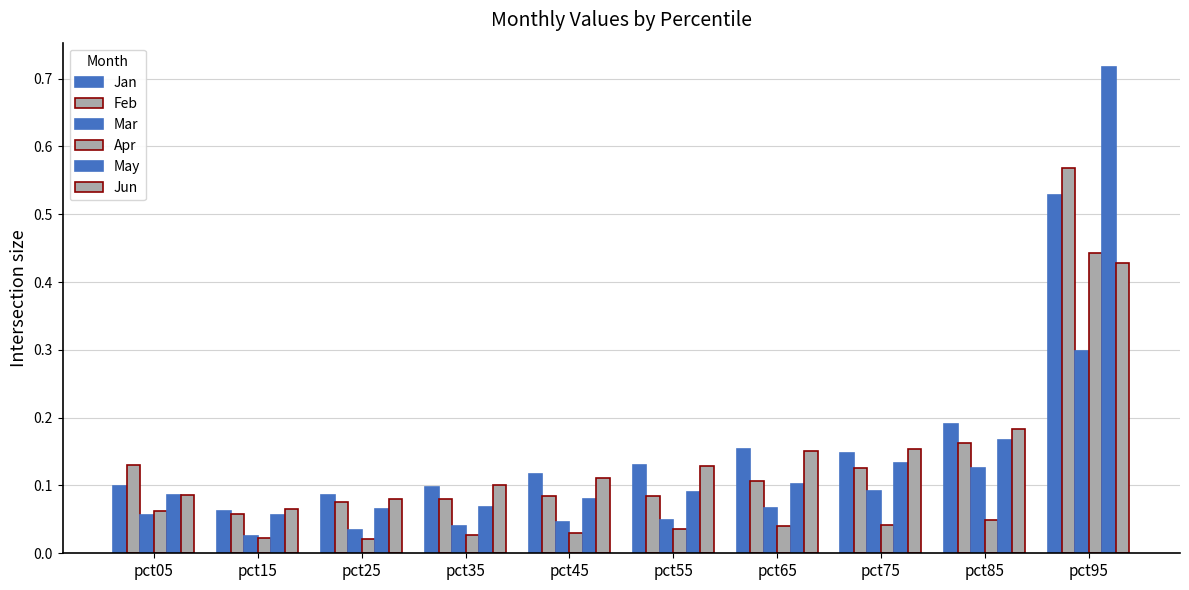

Count the Jun values in the range 0 to 1.

10